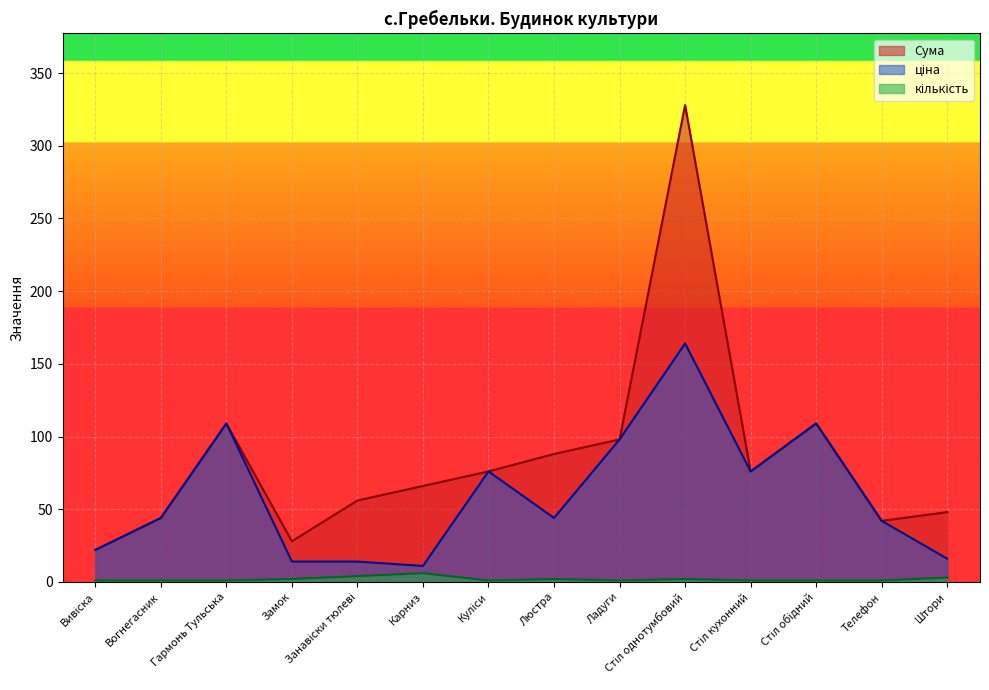

At which category is the sum across all series the highest?

Стіл однотумбовий